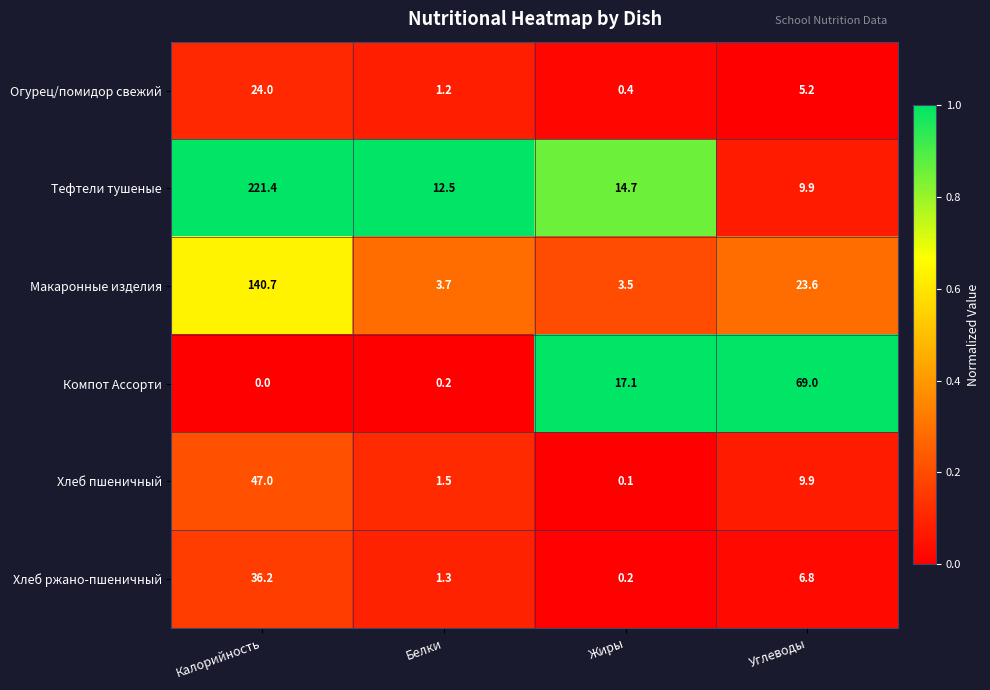

List the series in order of their peak value, highest first.

Тефтели тушеные, Макаронные изделия, Компот Ассорти, Хлеб пшеничный, Хлеб ржано-пшеничный, Огурец/помидор свежий